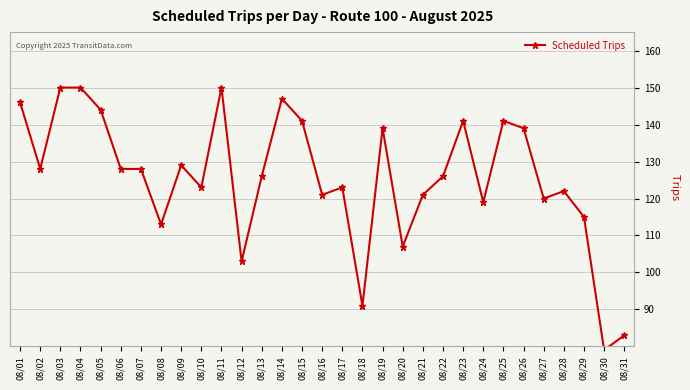

The chart shows a value of 71 at 08/21. True or false?

False